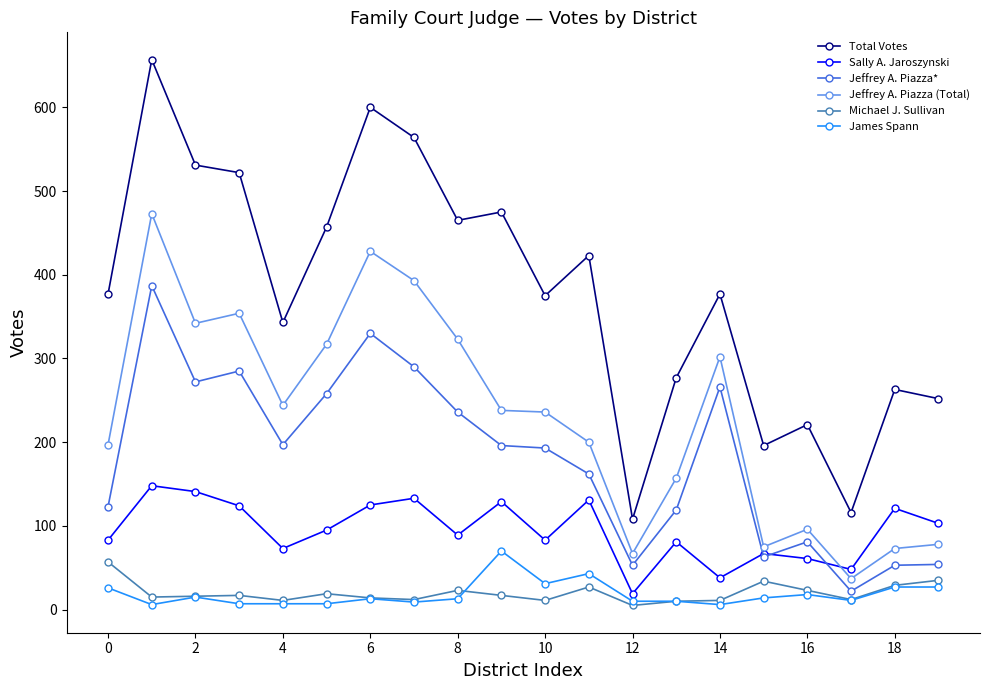

How many categories are shown in the chart?

20